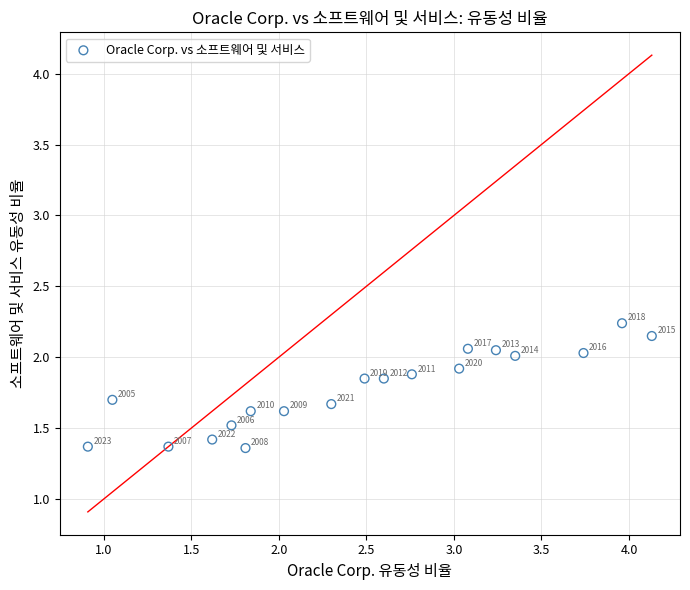

What is the range of Y values (max minus min)?

0.9